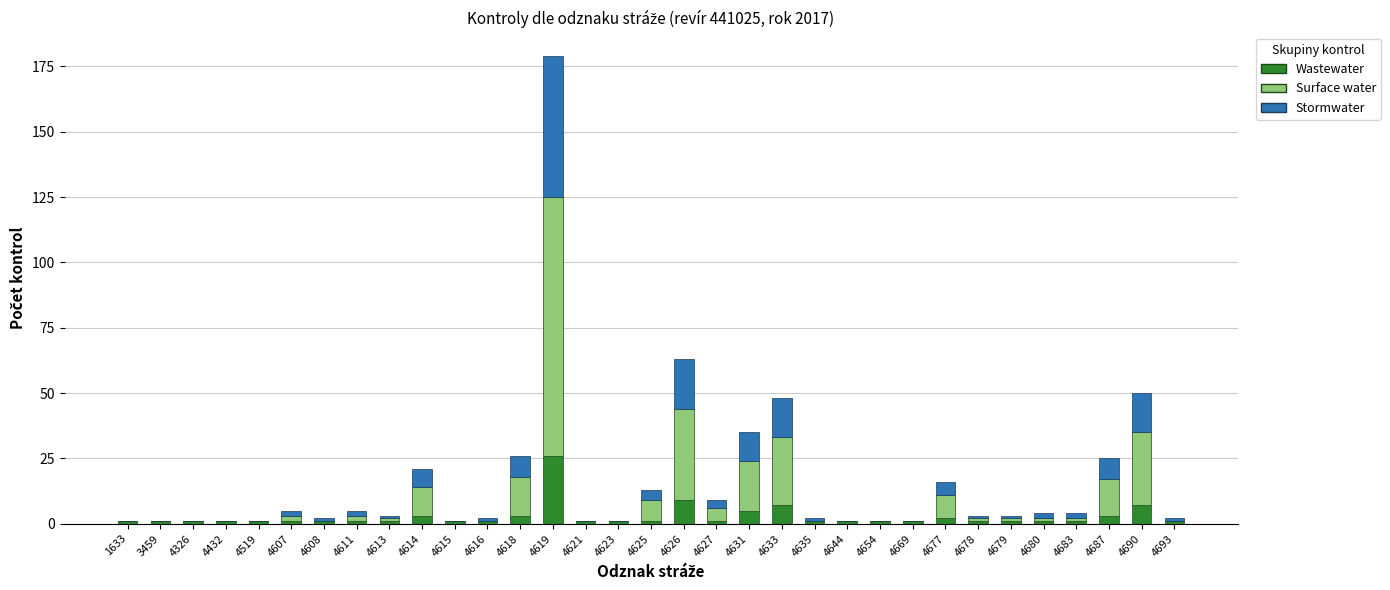

At which category is the sum across all series the highest?

4619